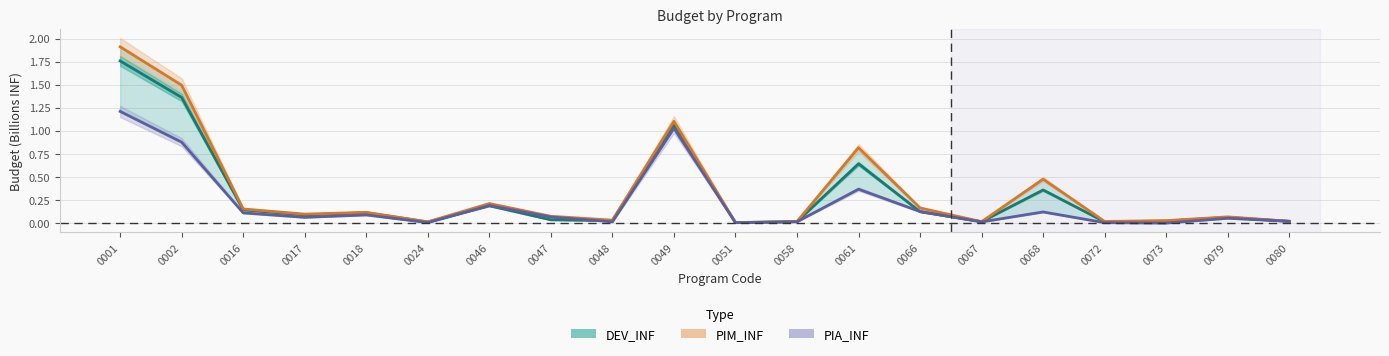

How many interior local peaks does the PIA_INF series have?

6